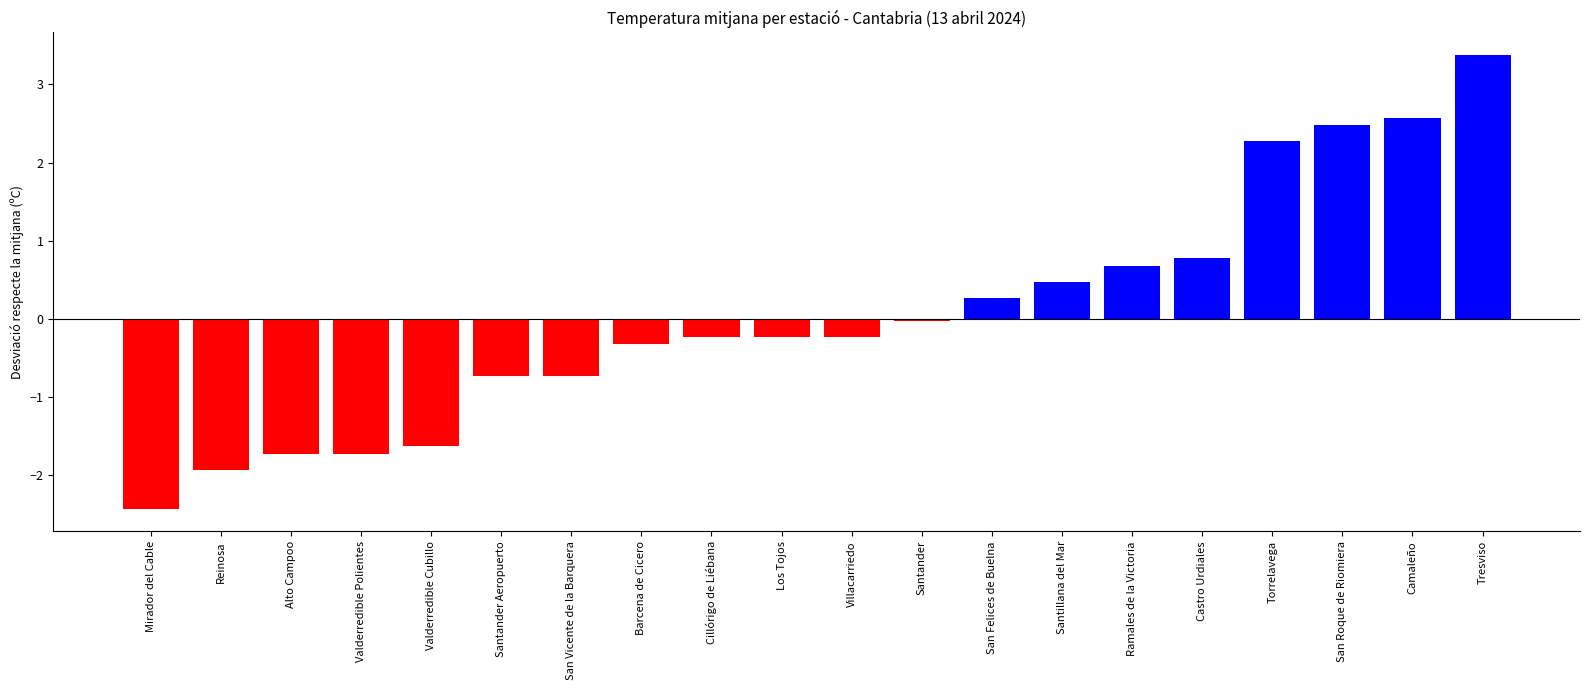

What is the change in value from Reinosa to Santander Aeropuerto?

+1.2